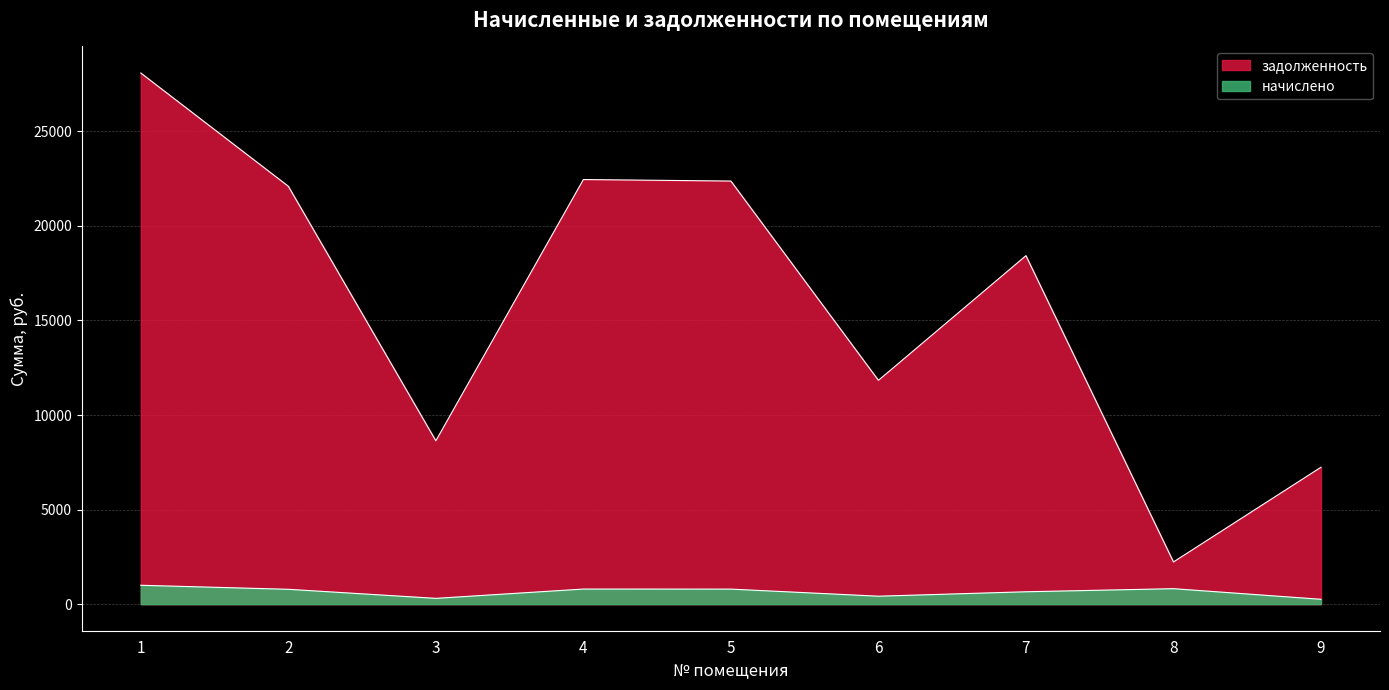

What is the approximate value of начислено at 6?

420.9